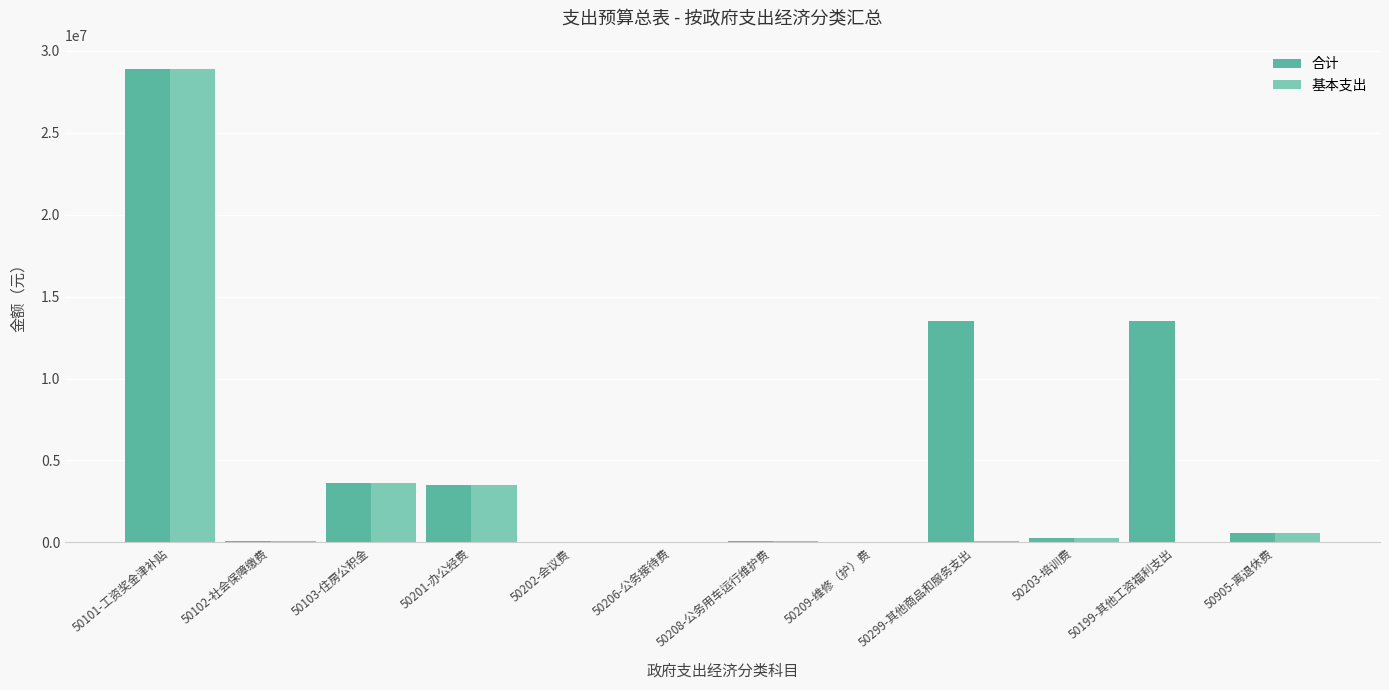

Which series has the largest total across all categories?

合计